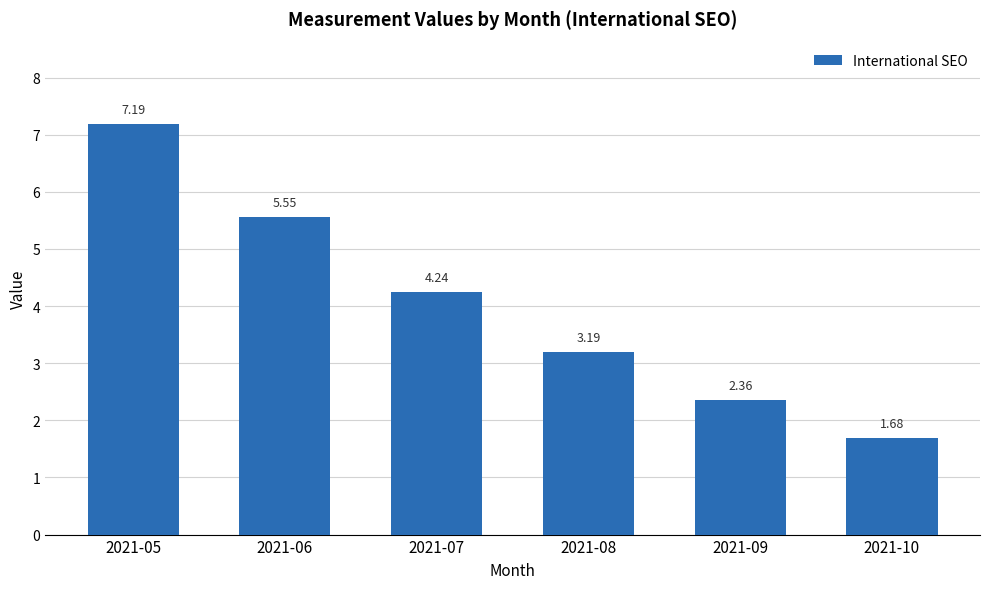

Where does the data first go above 4?

2021-05